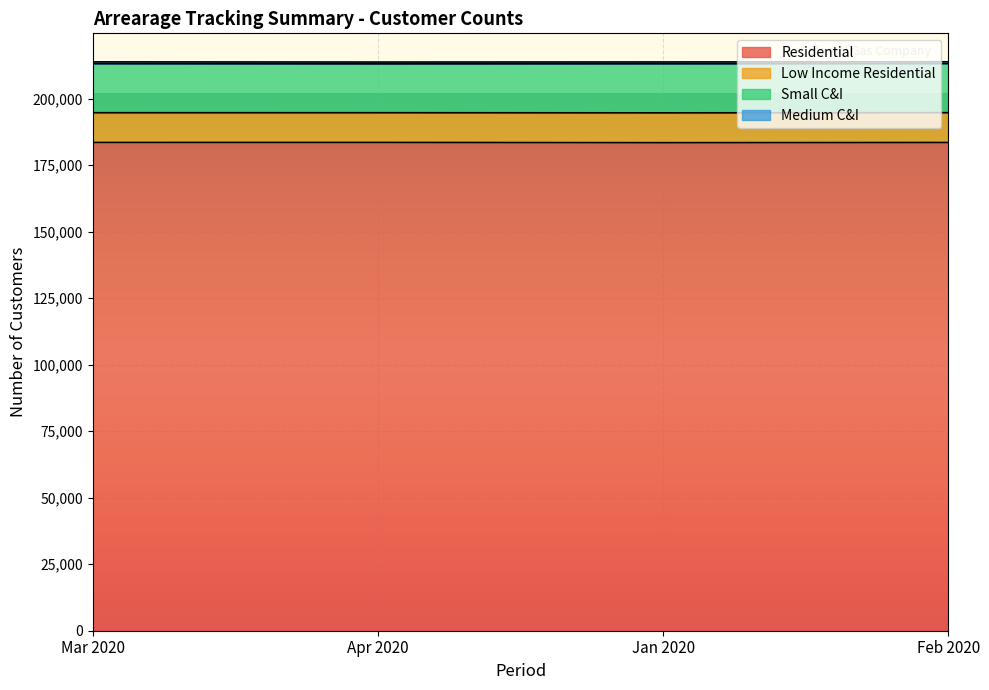

What is the label of the 3rd point from the right?

Apr 2020